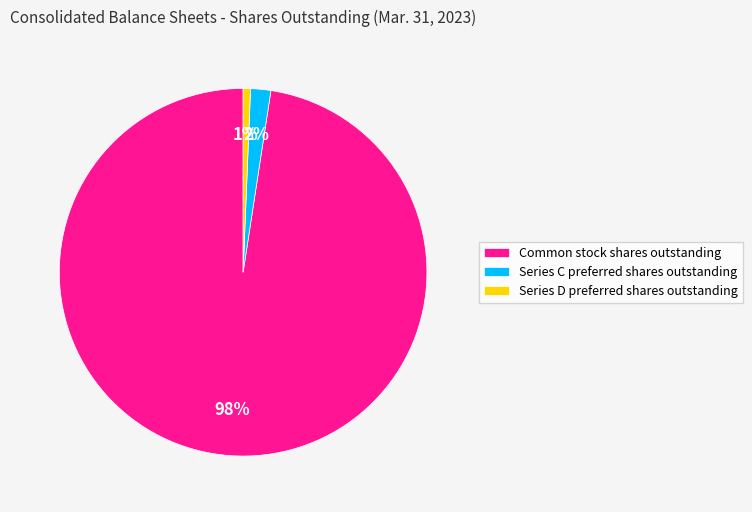

The Common stock shares outstanding slice represents 87% of the pie. True or false?

False